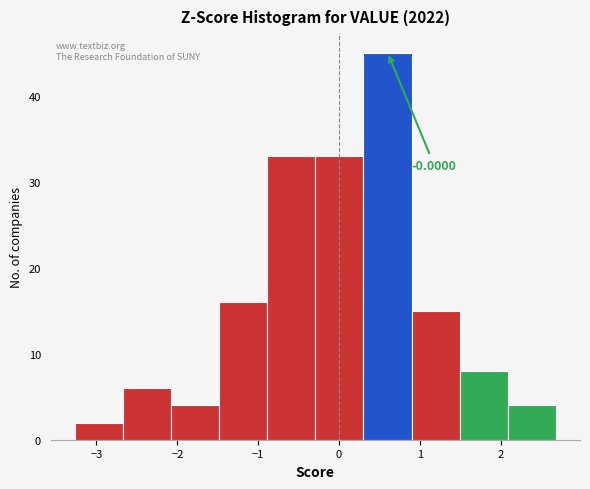

Which range on the x-axis has the tallest bar?

0.3 to 0.9